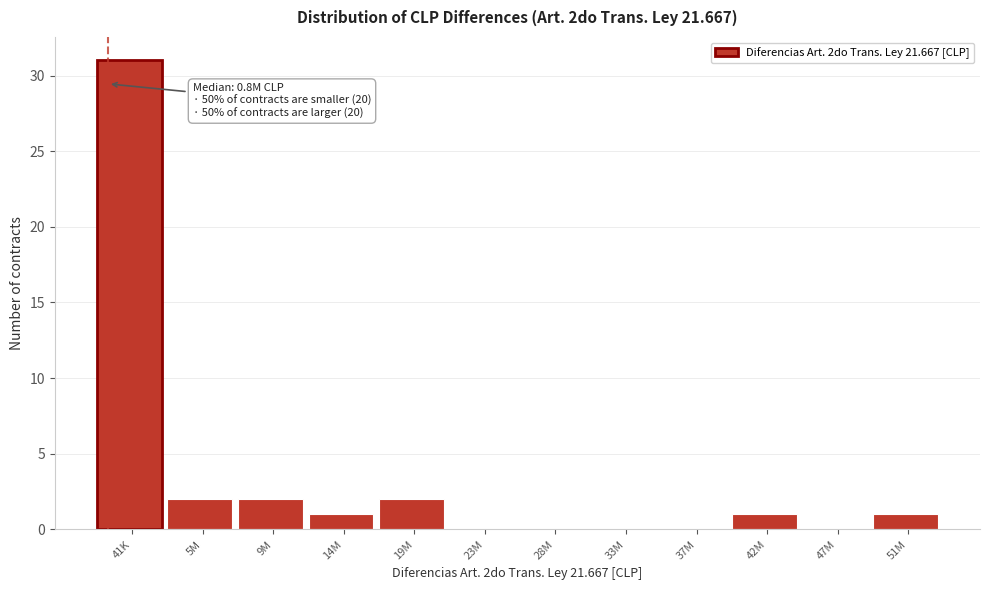

Reading left to right, extract all data points from this chart.

41K=31	5M=2	9M=2	14M=1	19M=2	23M=0	28M=0	33M=0	37M=0	42M=1	47M=0	51M=1